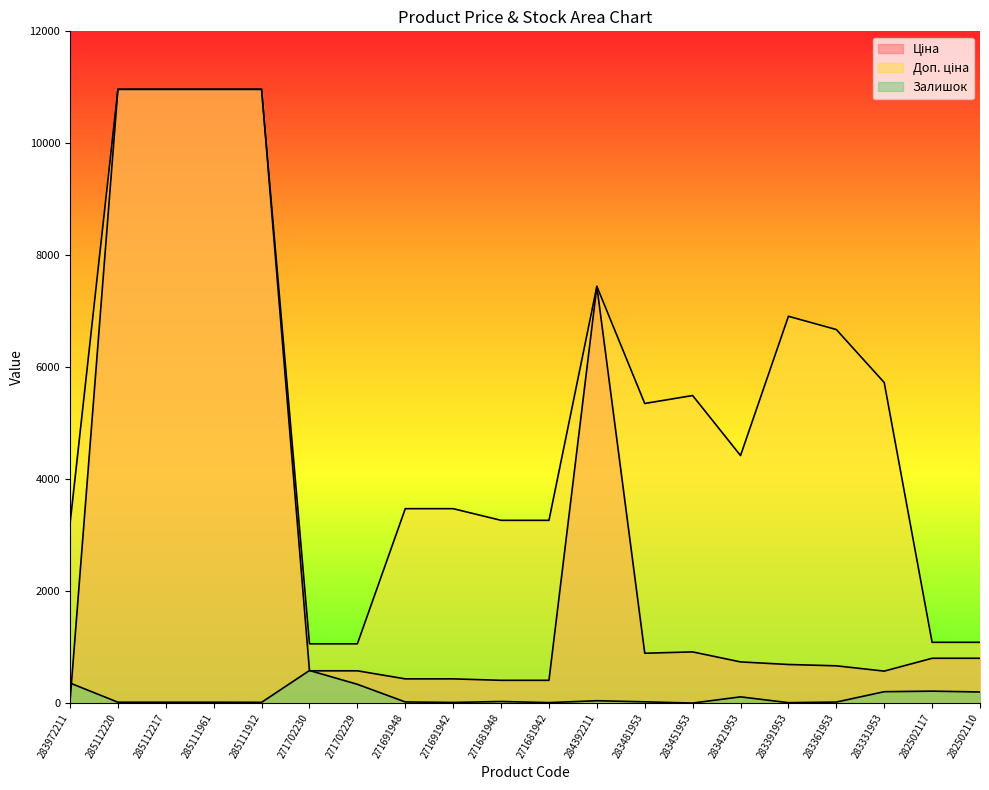

How many lines are shown in the chart?

3